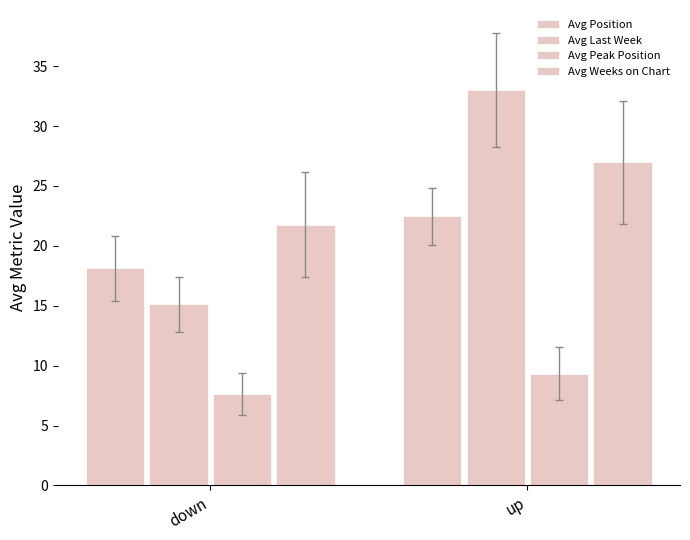

Which has a higher value, up or down?

up